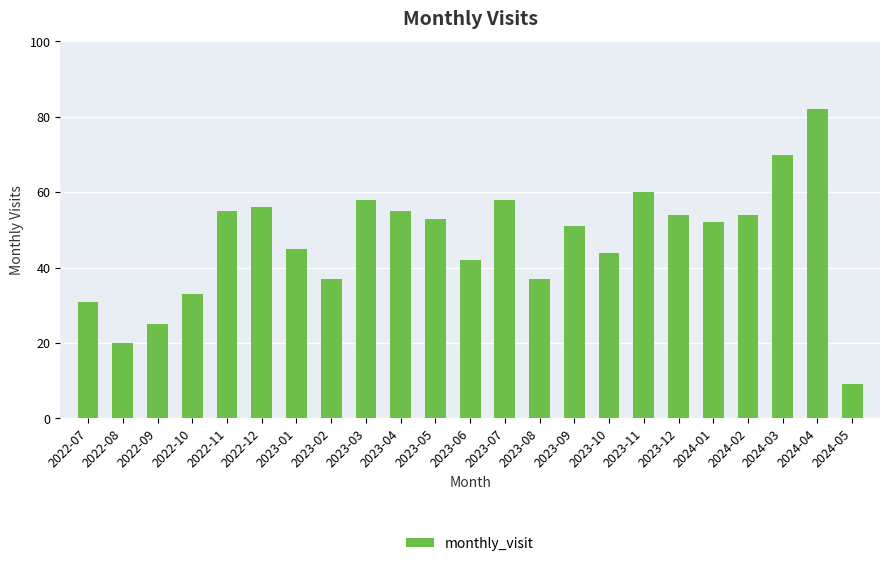

What is the sum of the values at 2023-04 and 2023-10?

99